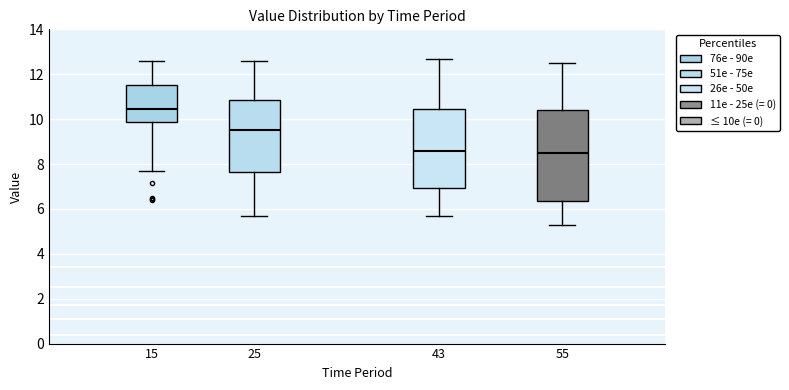

Where is the lower edge of the box at x = 55 on the y-axis? The values are not printed on the chart, so give them approximately, as read against the axis.

6.4